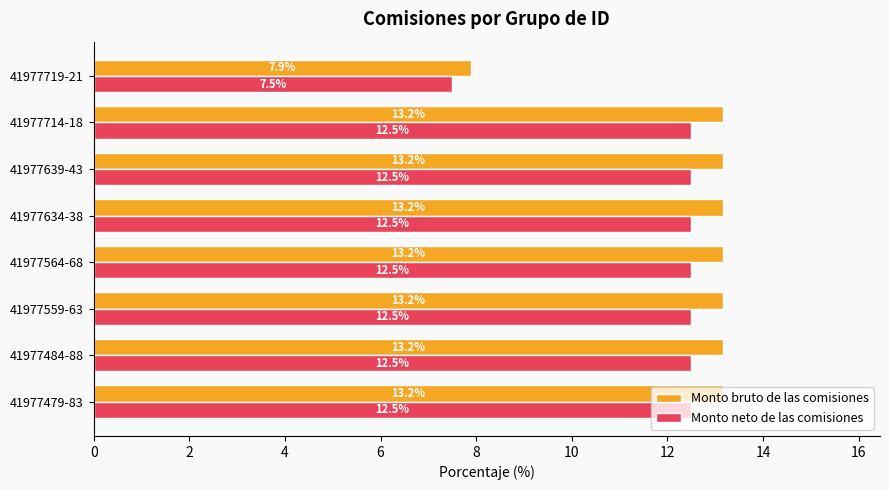

Rank the series by their maximum value, from lowest to highest.

Monto neto de las comisiones, Monto bruto de las comisiones